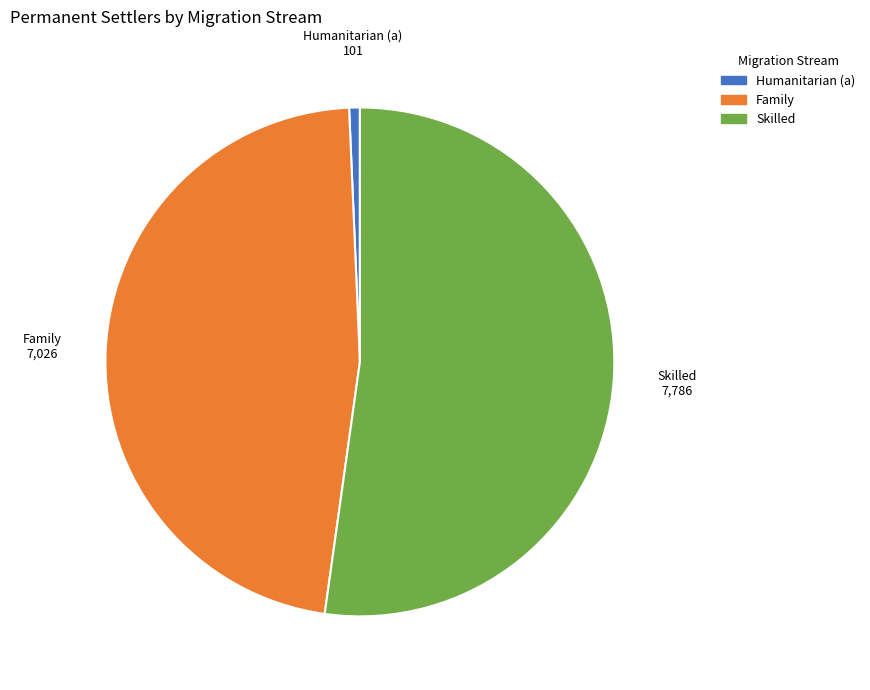

Is it true that Skilled is 62% of the pie?

False